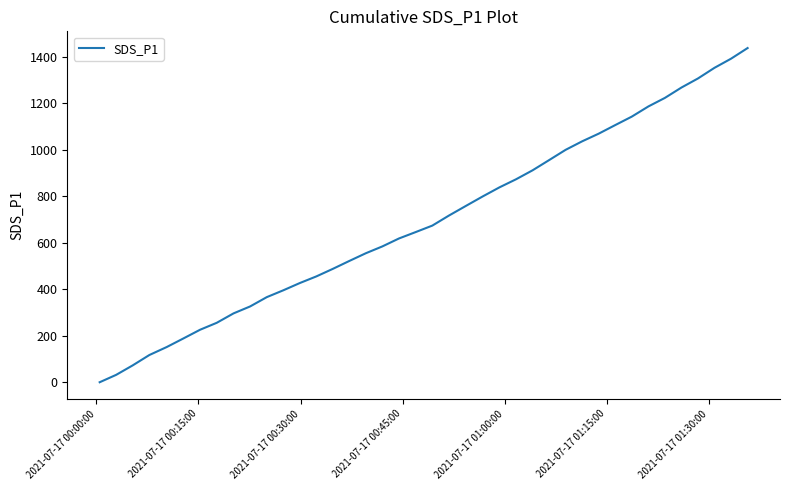

What is the greatest value displayed?

1438.1